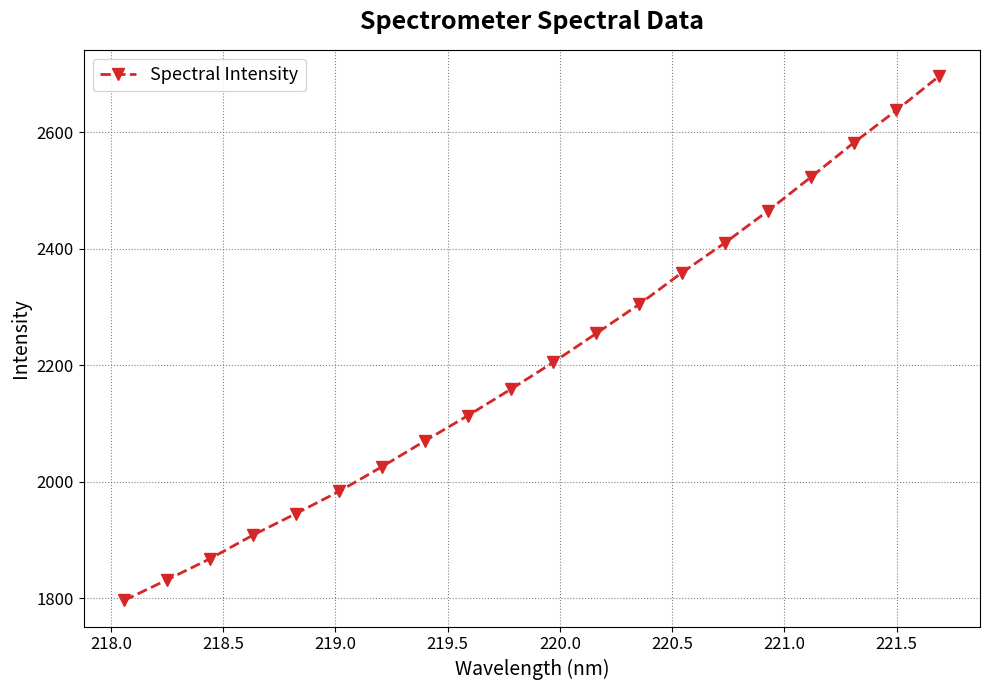

What is the greatest value displayed?

2696.1